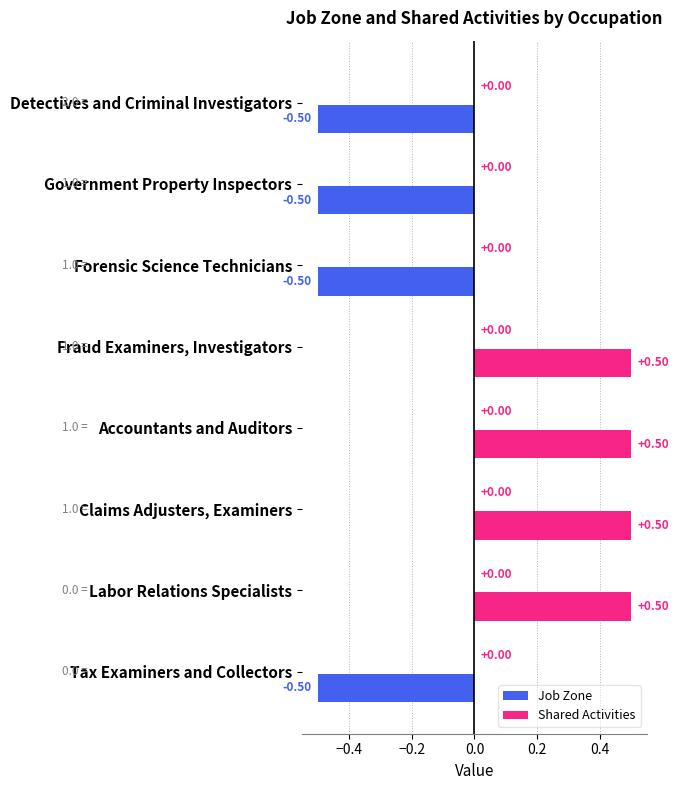

What is the change in value from Fraud Examiners, Investigators to Tax Examiners and Collectors?

-1.0